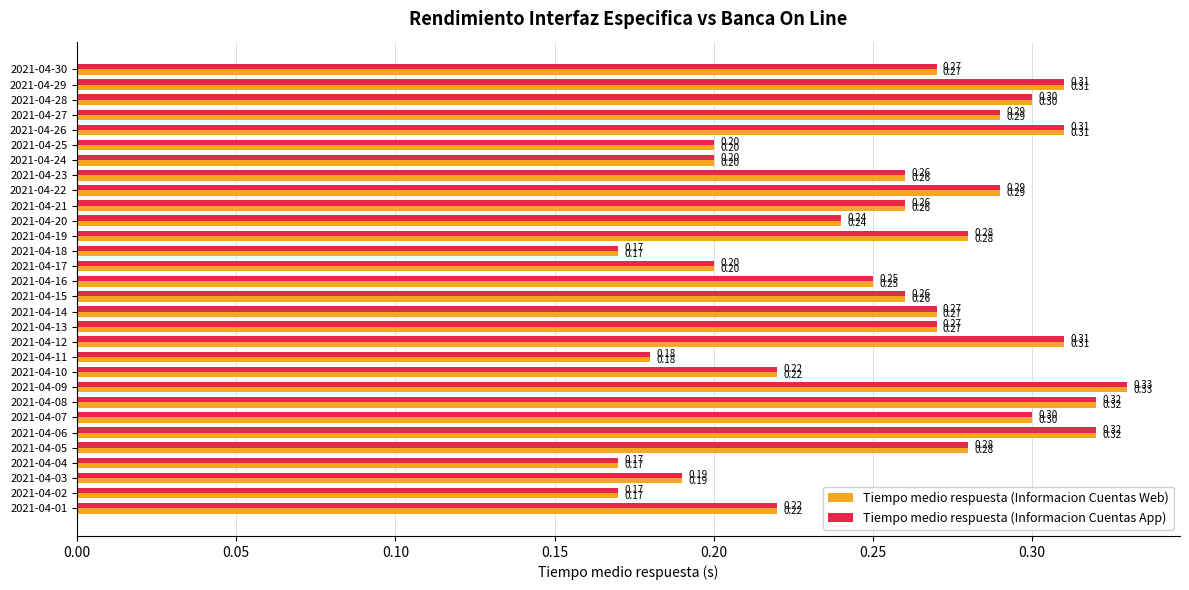

What is the sum of all Tiempo medio respuesta (Informacion Cuentas Web) values?

7.6